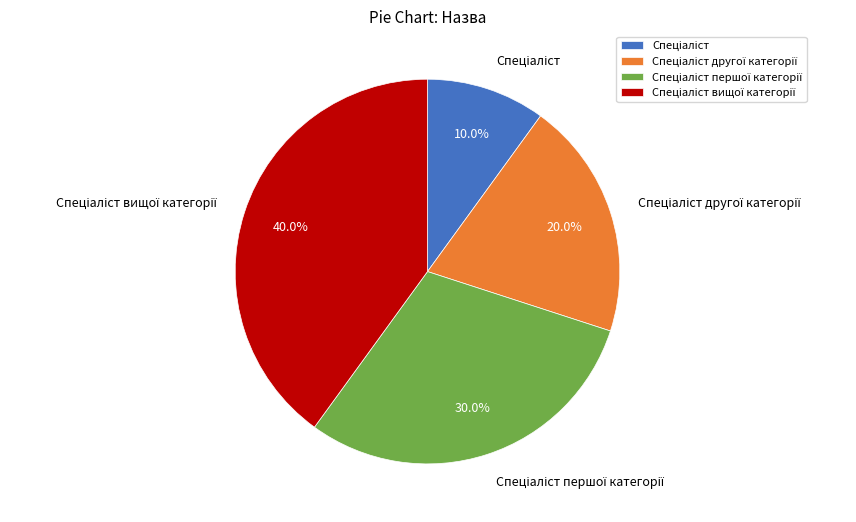

Count the number of slices in the pie.

4